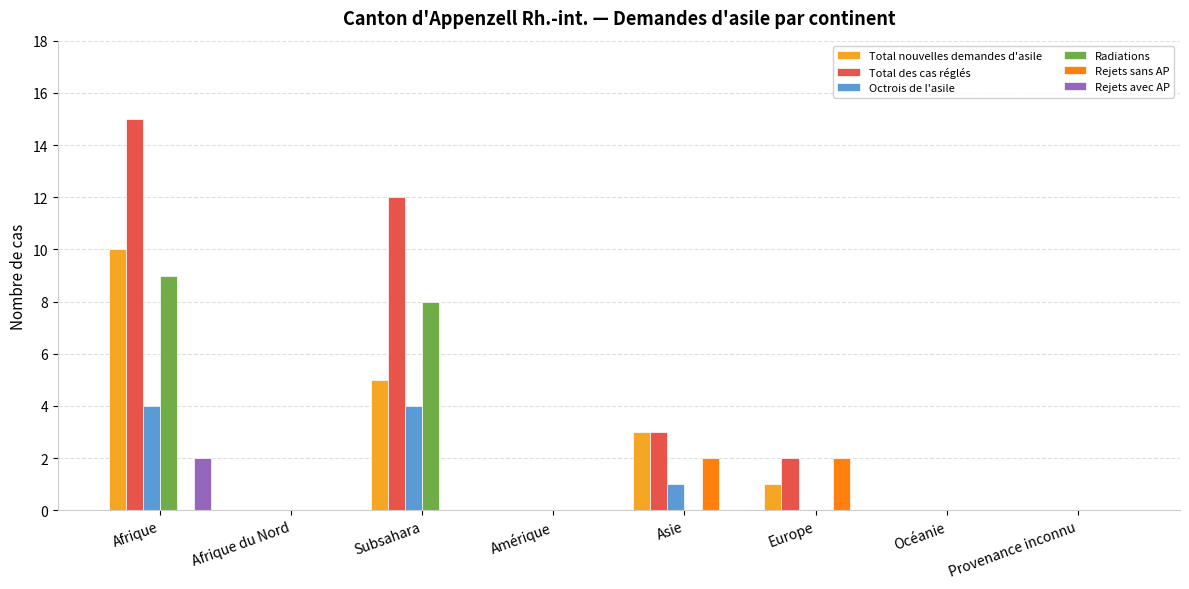

Reading right to left, what are all the values shown in this chart?

Total nouvelles demandes d'asile: 0	0	1	3	0	5	0	10
Total des cas réglés: 0	0	2	3	0	12	0	15
Octrois de l'asile: 0	0	0	1	0	4	0	4
Radiations: 0	0	0	0	0	8	0	9
Rejets sans AP: 0	0	2	2	0	0	0	0
Rejets avec AP: 0	0	0	0	0	0	0	2